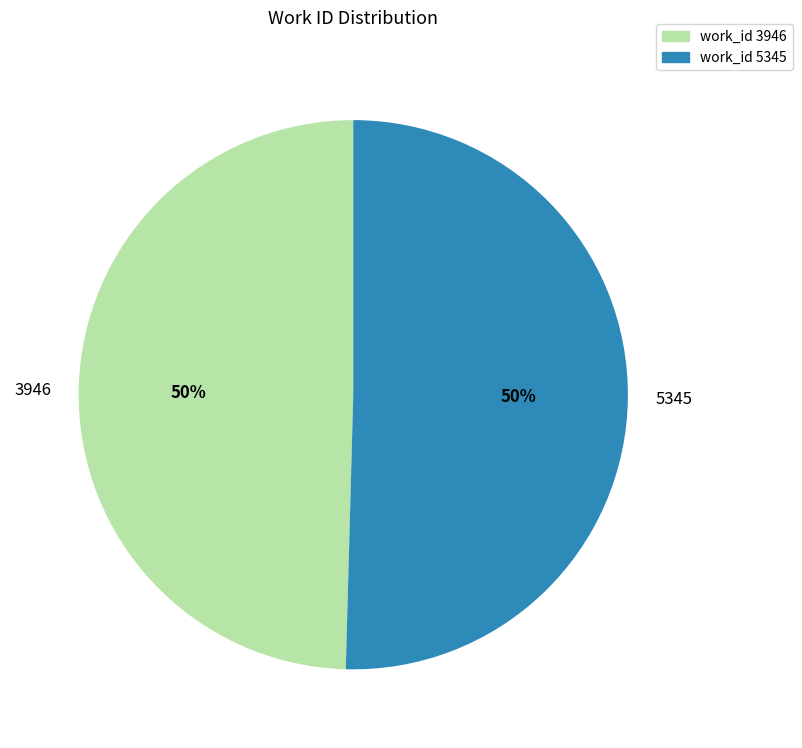

Which category accounts for the majority?

5345